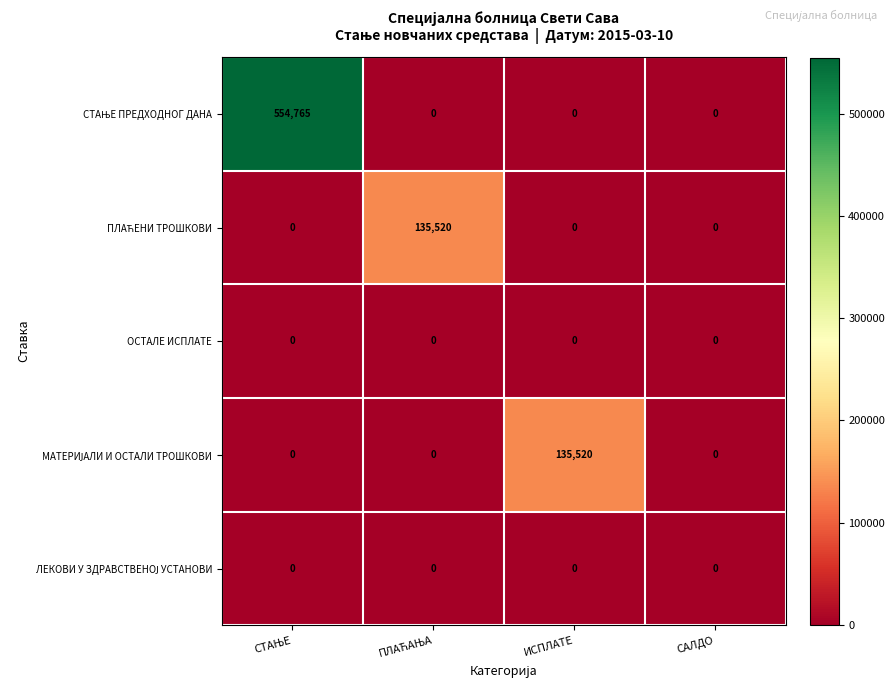

Count the number of data series in this chart.

5